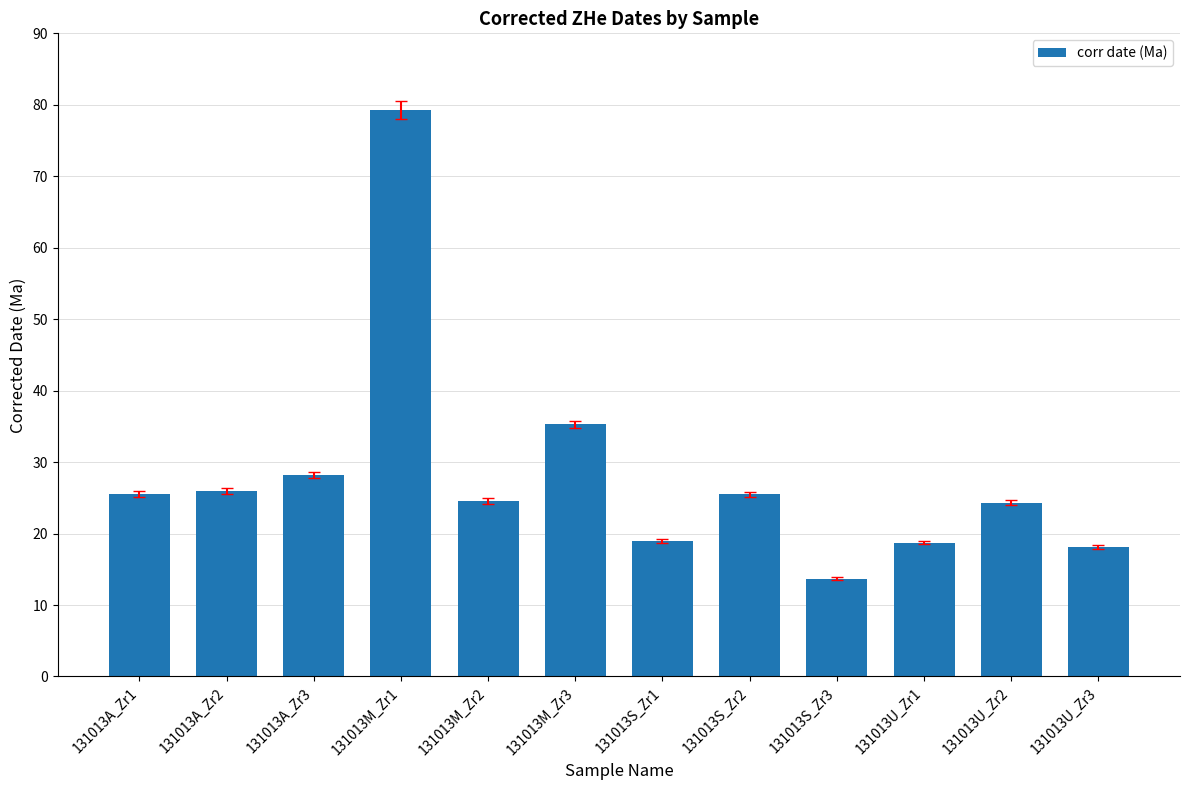

At which label is the value closest to 46?

131013M_Zr3